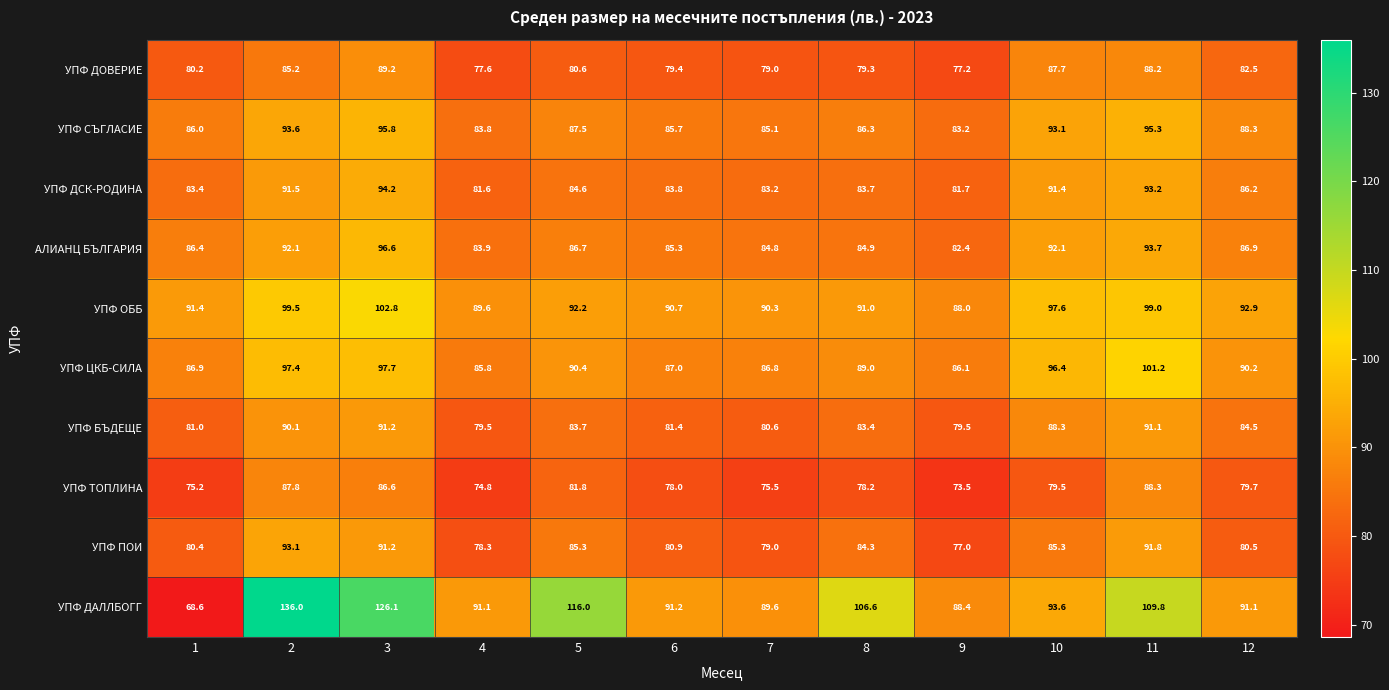

The value of УПФ ТОПЛИНА at 1 is 75.2. True or false?

True